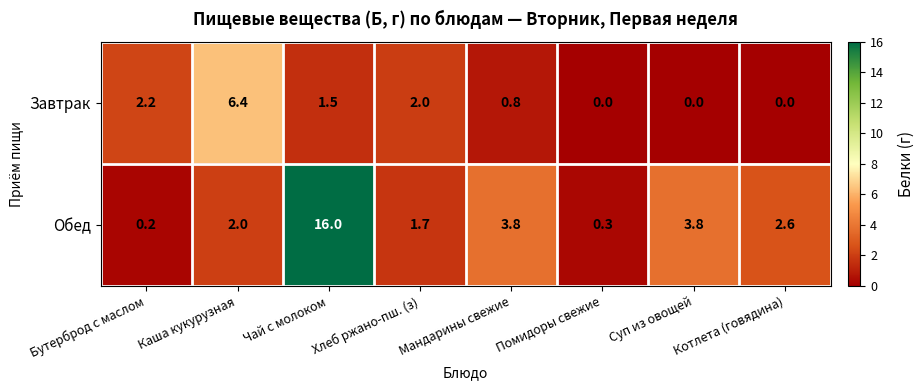

The value of Завтрак at Помидоры свежие is 0.0. True or false?

True